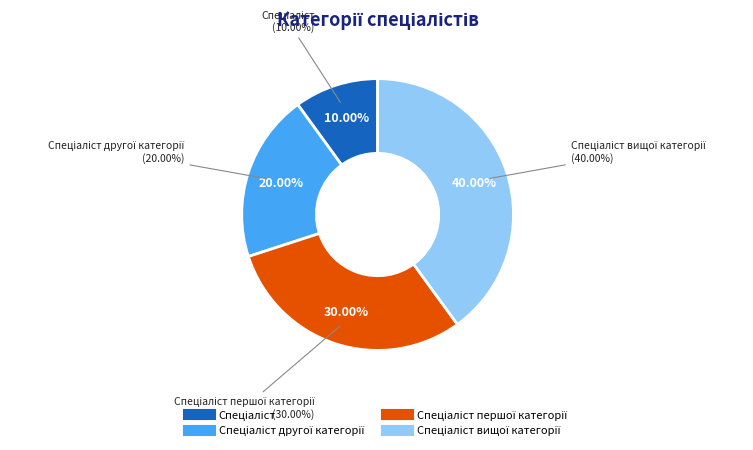

Which slice is the smallest?

Спеціаліст